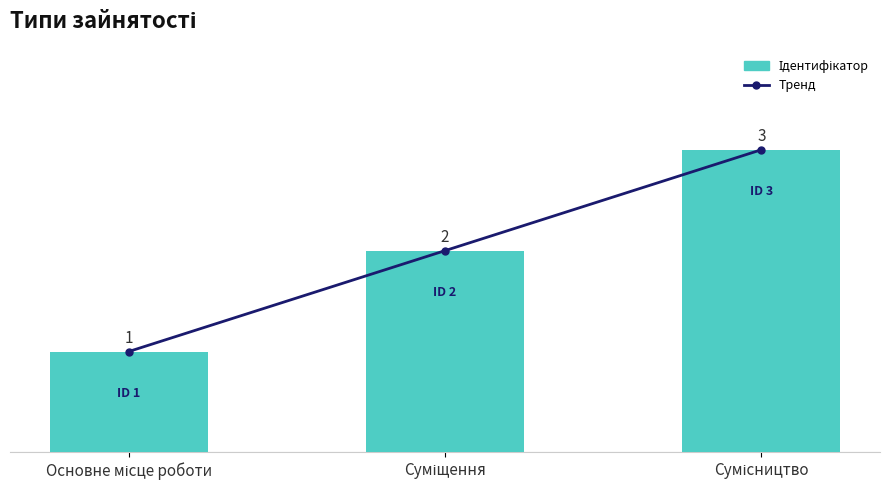

What is the smallest value displayed?

1